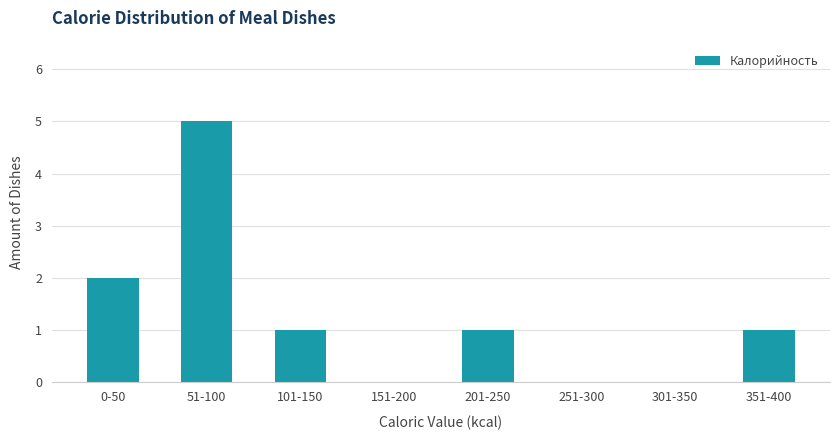

Reading left to right, extract all data points from this chart.

0-50=2	51-100=5	101-150=1	151-200=0	201-250=1	251-300=0	301-350=0	351-400=1